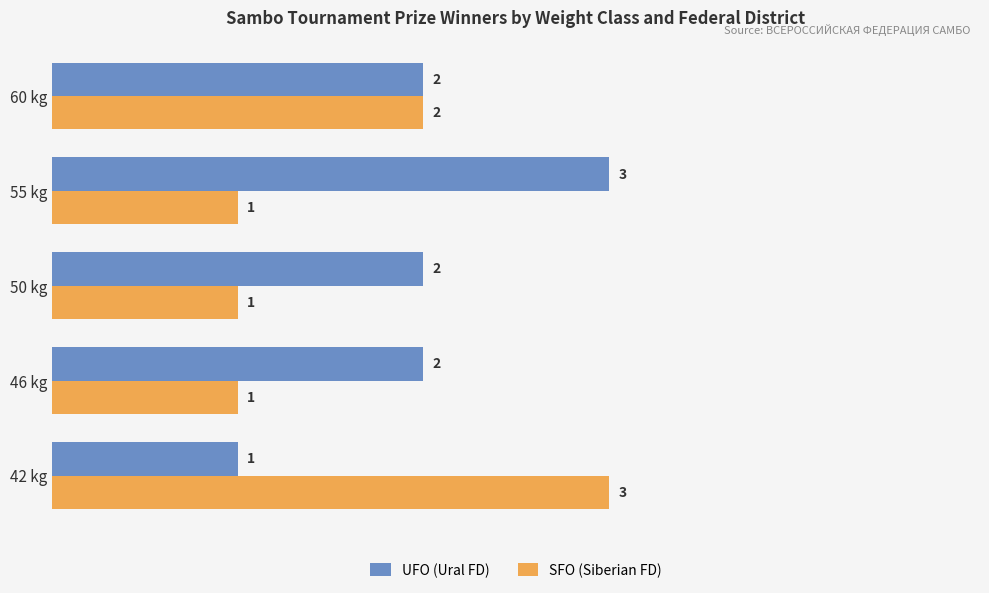

What is the sum of the SFO (Siberian FD) values at 60 kg and 50 kg?

3